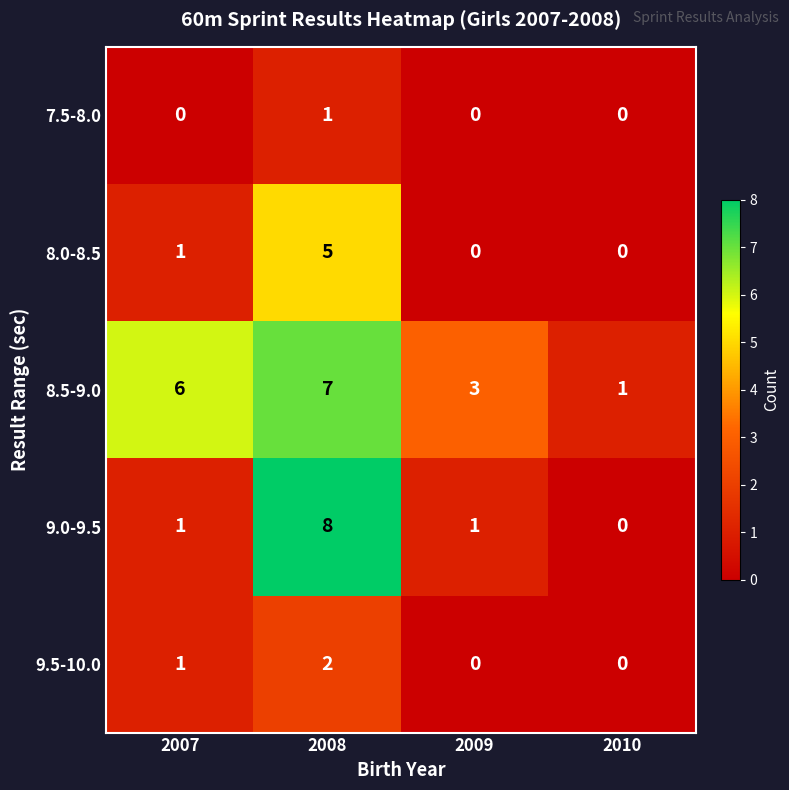

List the series in order of their peak value, lowest first.

7.5-8.0, 9.5-10.0, 8.0-8.5, 8.5-9.0, 9.0-9.5